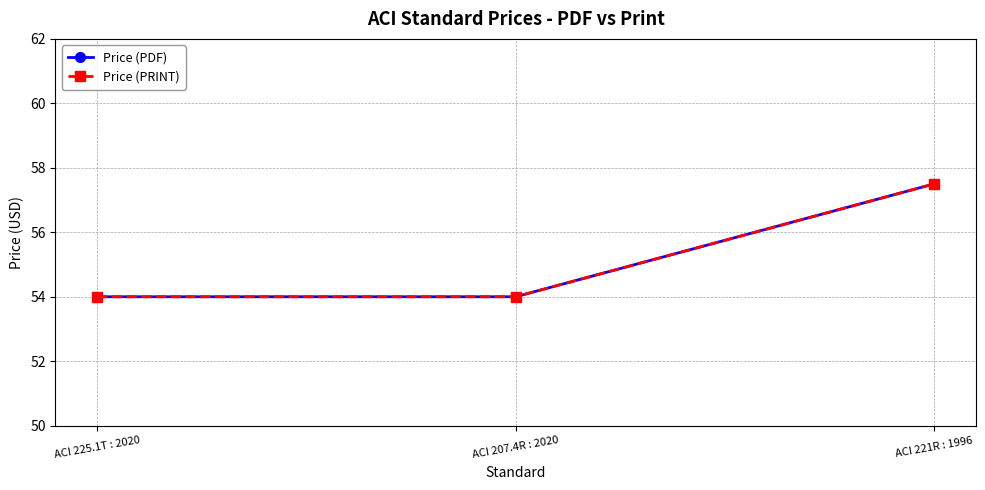

Does the chart have visible grid lines?

Yes